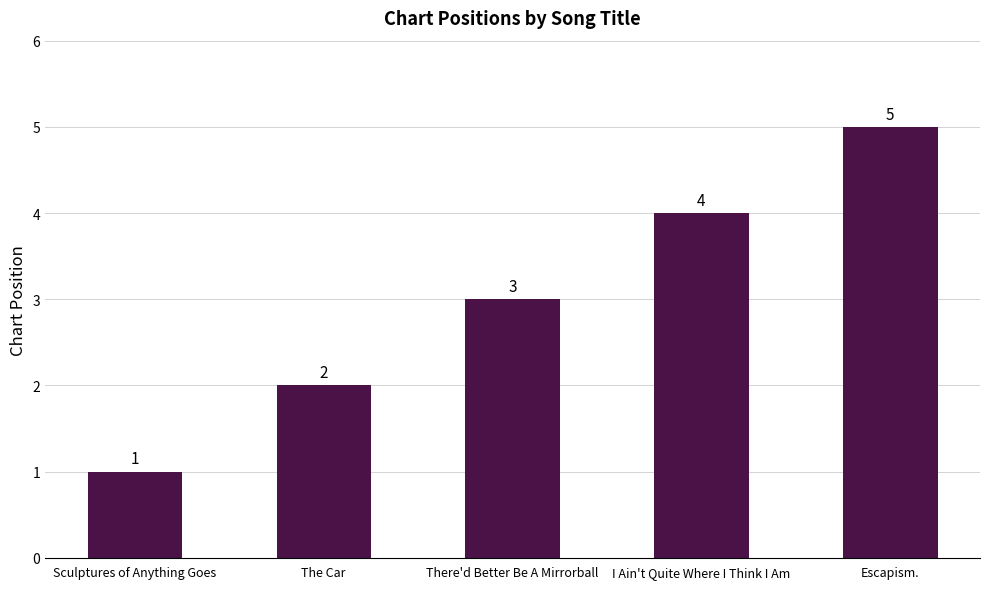

Is it true that the value at I Ain't Quite Where I Think I Am is 6?

False